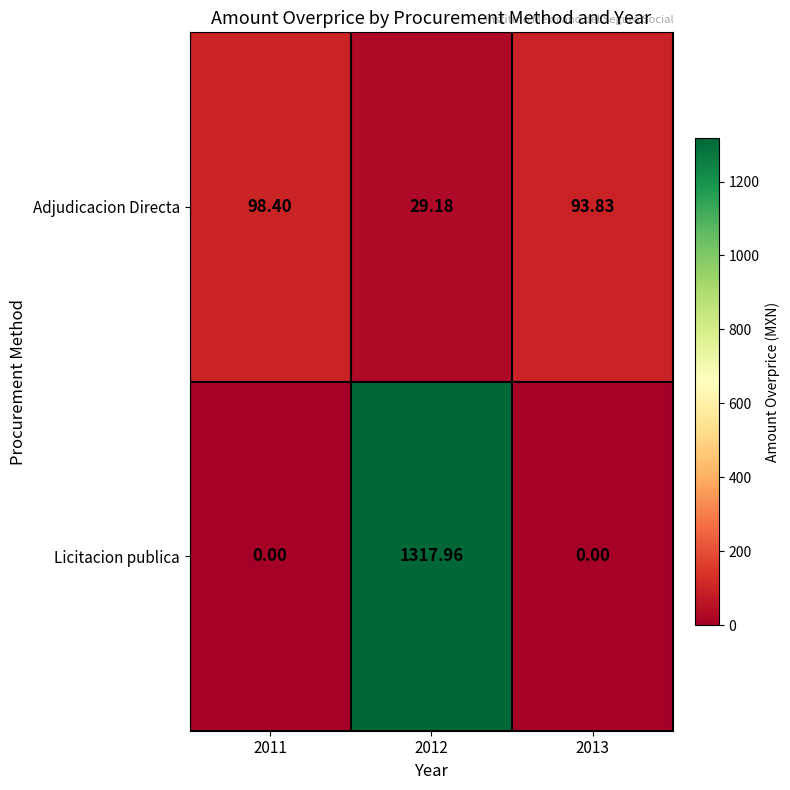

What is the difference between the highest and lowest values at 2013?

93.8